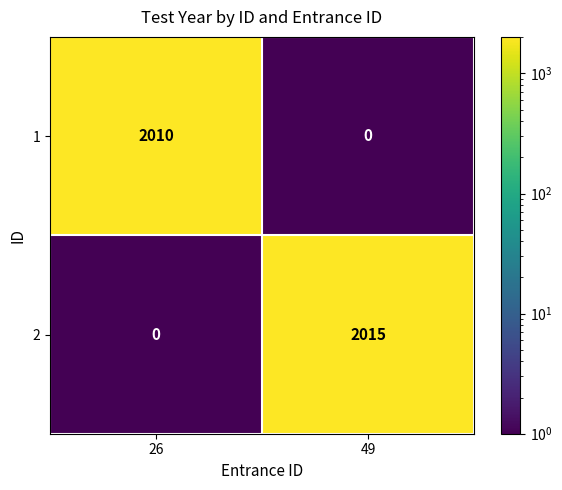

What is the total value across all series at 26?

2010